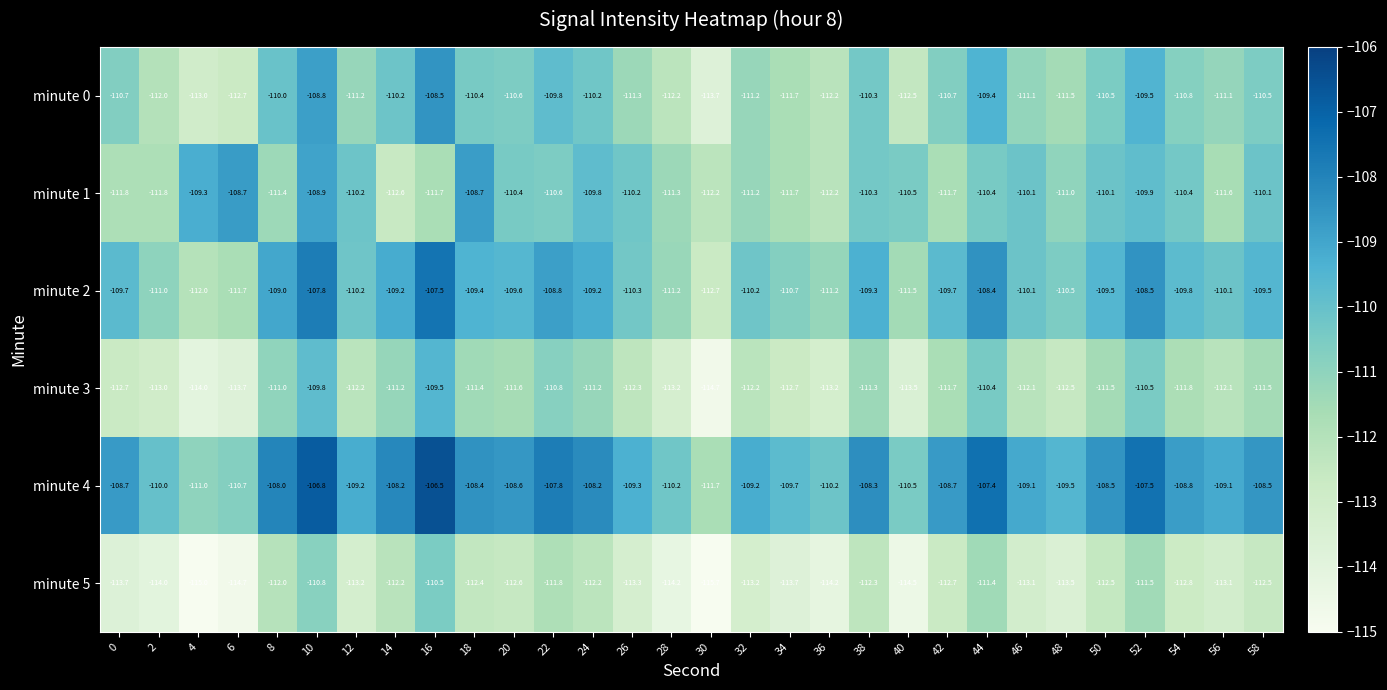

At which label does minute 2 reach its minimum?

30